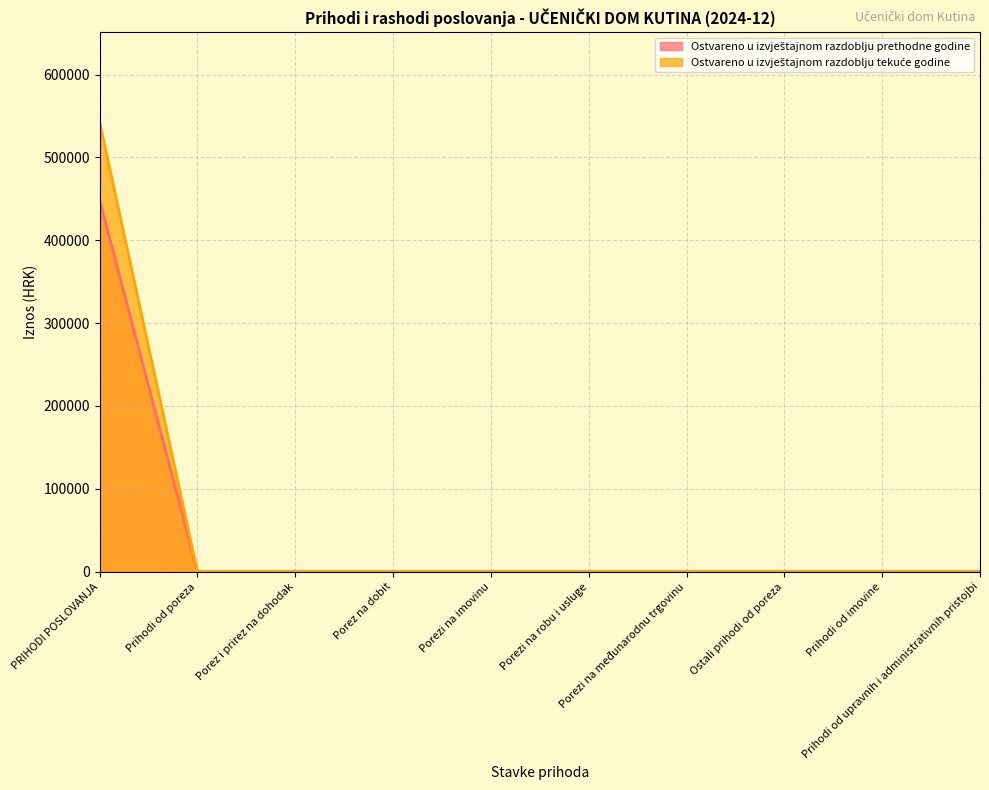

True or false: Ostvareno u izvještajnom razdoblju tekuće godine and Ostvareno u izvještajnom razdoblju prethodne godine intersect in this chart.

False